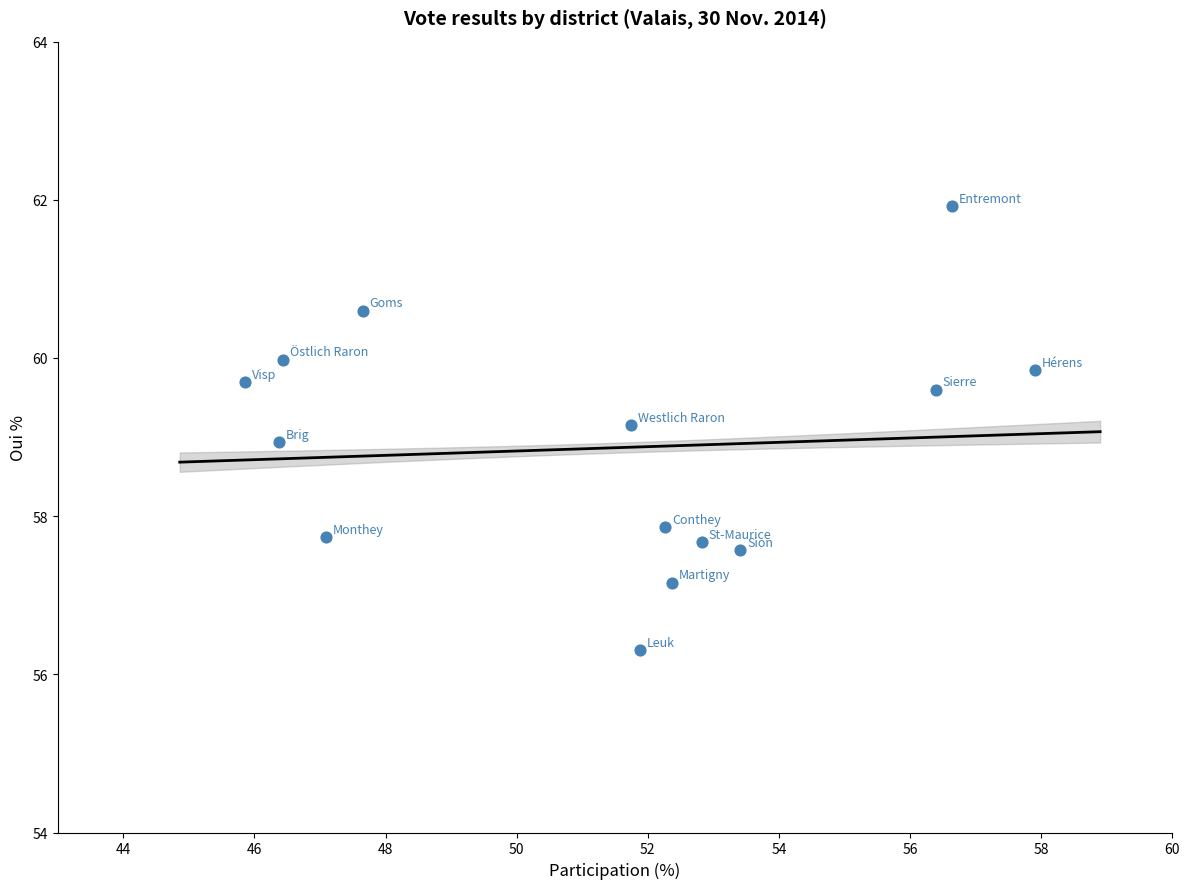

What is the range of X values (max minus min)?

12.0